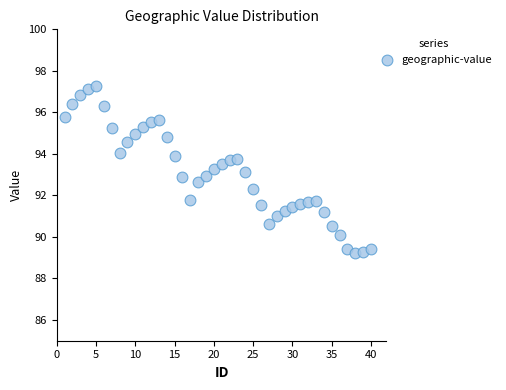

What is the range of Y values (max minus min)?

8.1